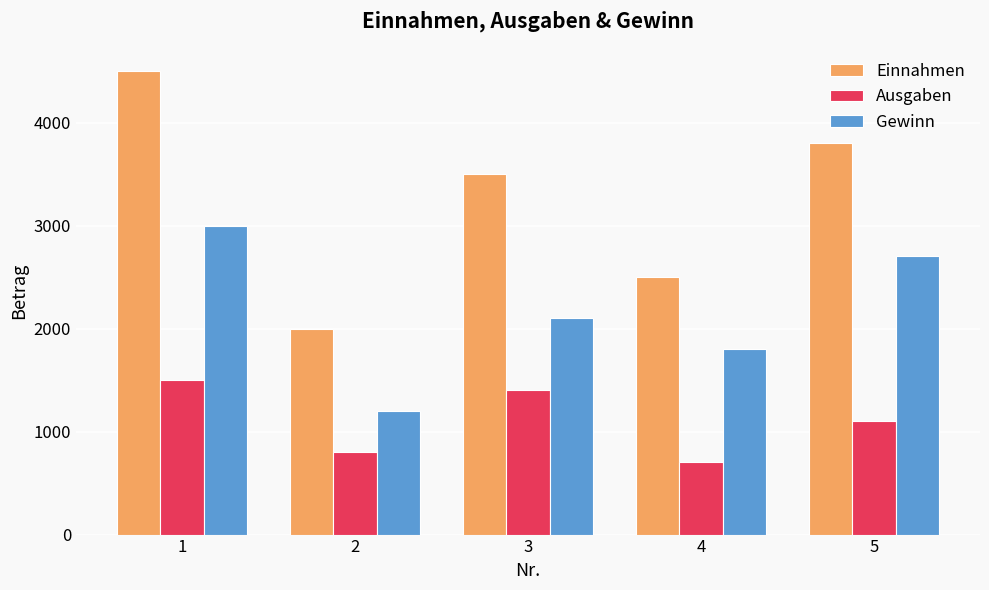

Reading right to left, list all the values displayed in this chart.

Einnahmen: 5=3800	4=2500	3=3500	2=2000	1=4500
Ausgaben: 5=1100	4=700	3=1400	2=800	1=1500
Gewinn: 5=2700	4=1800	3=2100	2=1200	1=3000